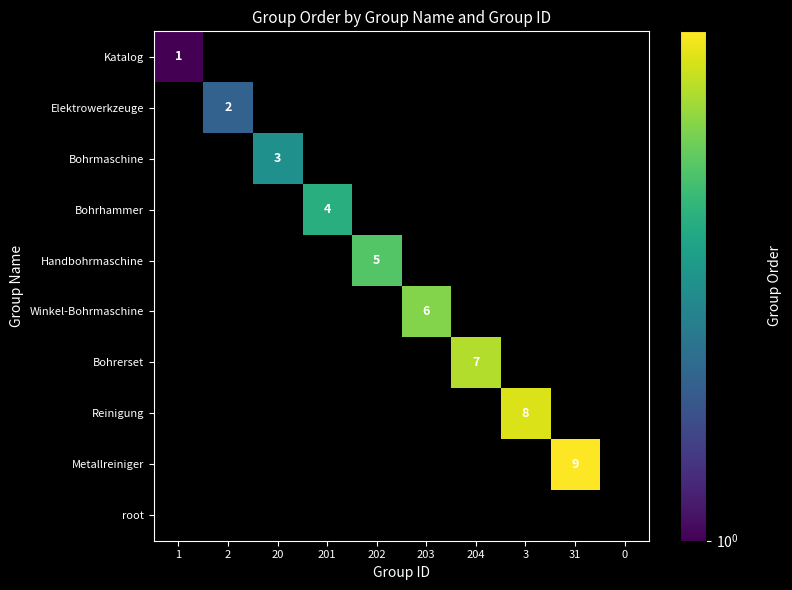

At which category does the chart reach its peak across all series?

31